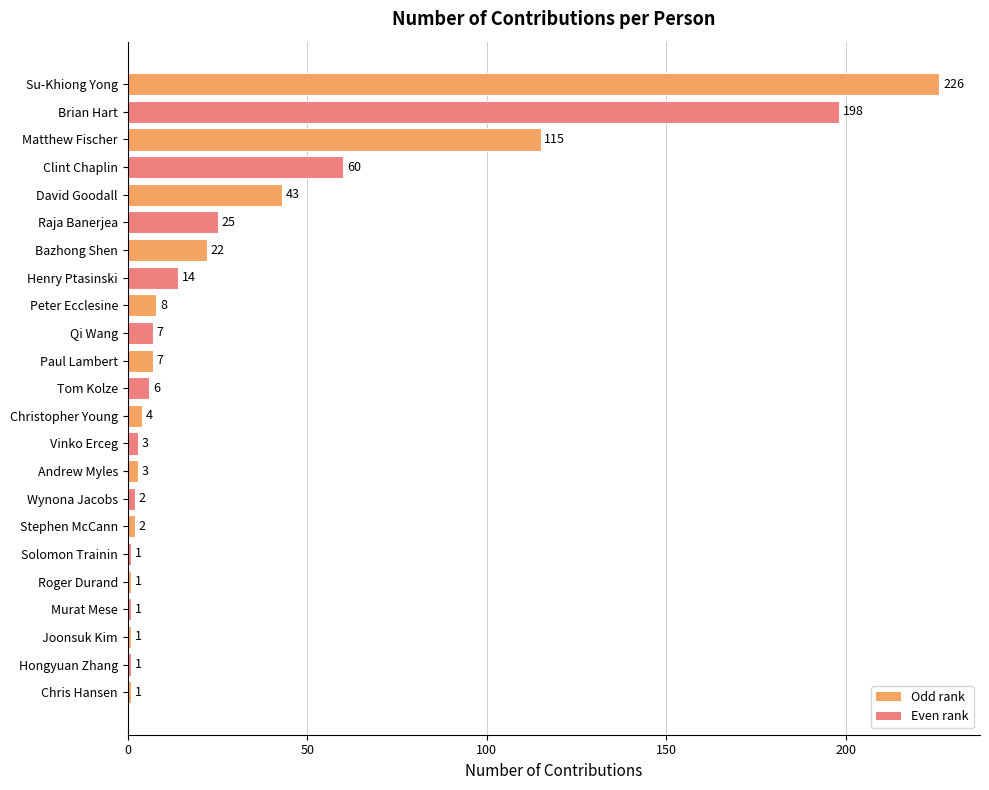

Where is the data nearest to the value 113?

Matthew Fischer